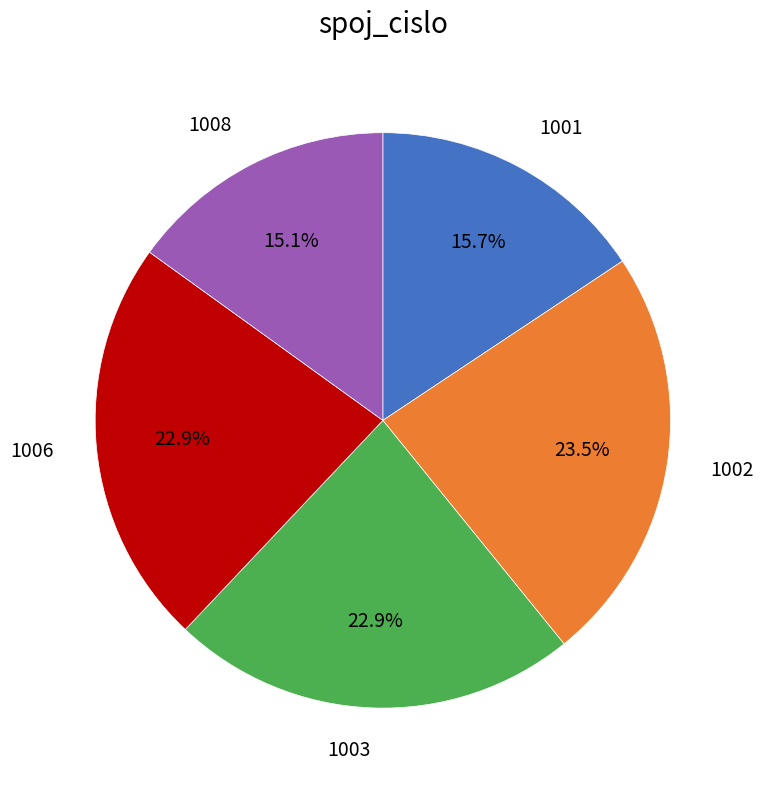

True or false: 1002 accounts for 13% of the total.

False